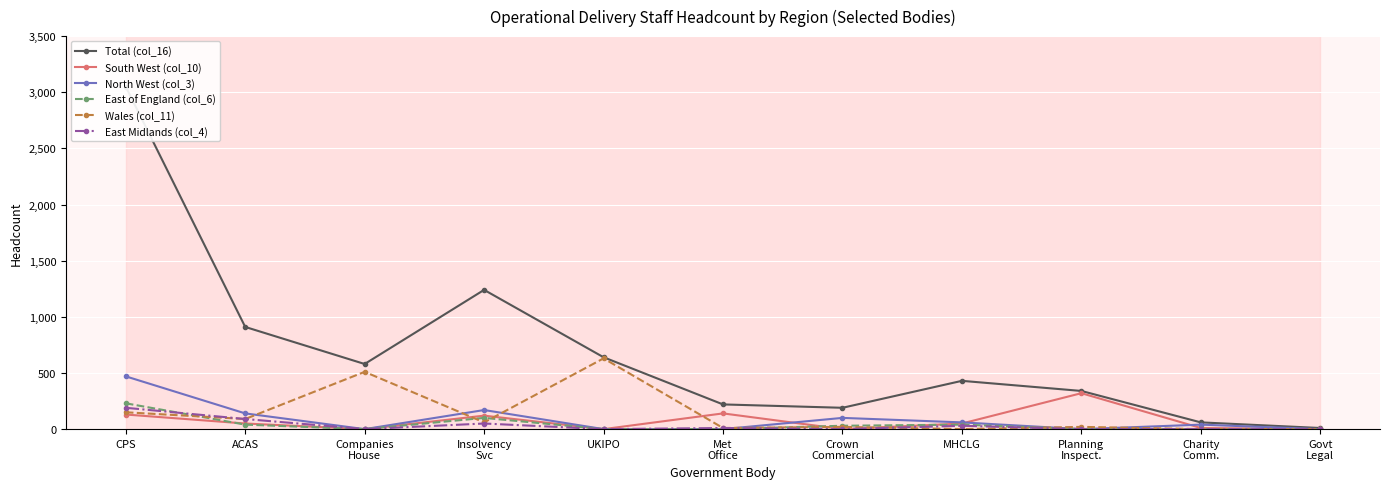

Reading left to right, transcribe all the data shown in this chart.

Total (col_16): 3050	910	580	1240	640	220	190	430	340	60	10
South West (col_10): 130	50	0	120	0	140	0	50	320	10	0
North West (col_3): 470	140	0	170	0	0	100	60	0	40	0
East of England (col_6): 230	40	0	100	0	0	30	40	0	0	0
Wales (col_11): 150	90	510	60	630	10	20	0	20	0	0
East Midlands (col_4): 190	90	0	50	0	10	0	30	0	0	0